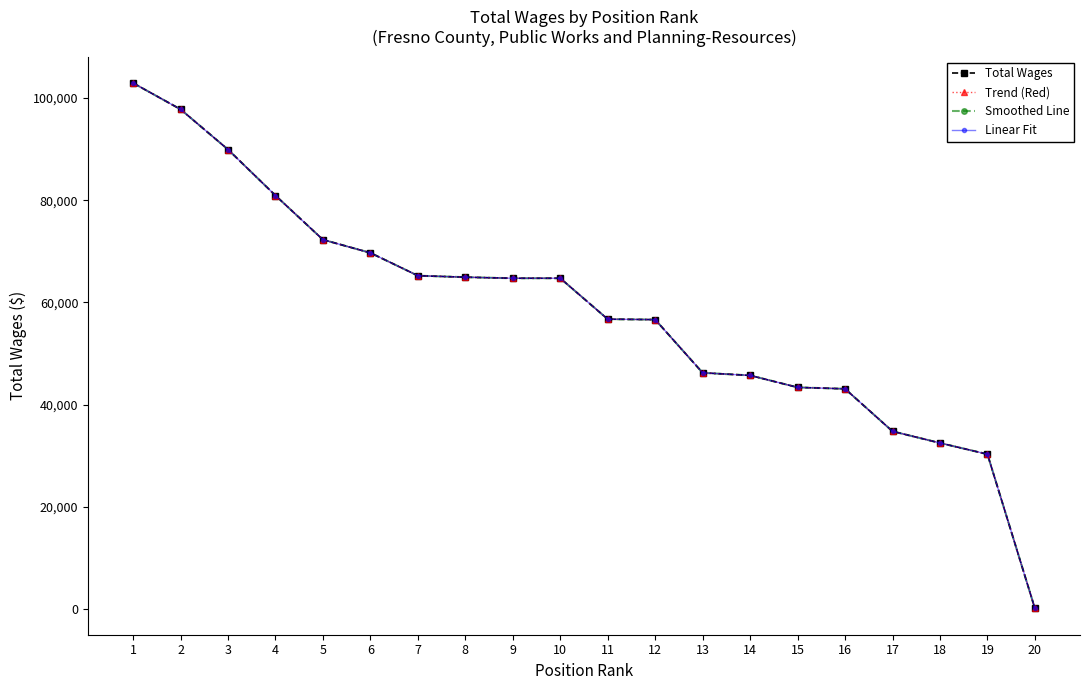

What is the value of the Total Wages point at the 11th from the left?

56736